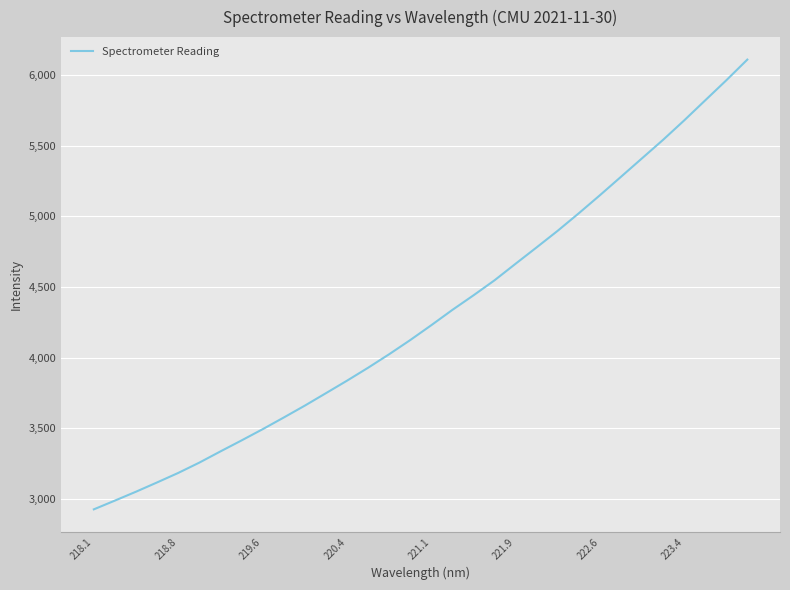

What is the maximum value shown in the chart?

6108.8